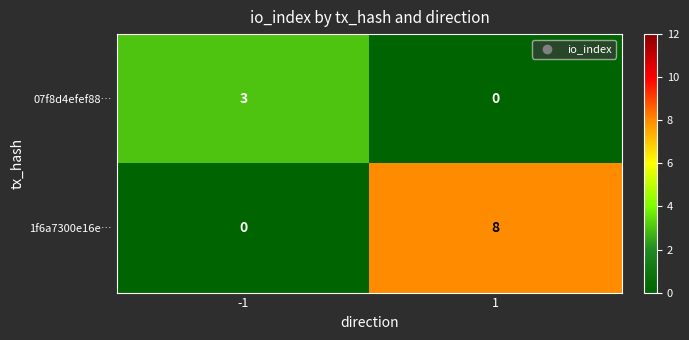

What is the difference between the maximum and minimum values in the 07f8d4efef88… series?

3